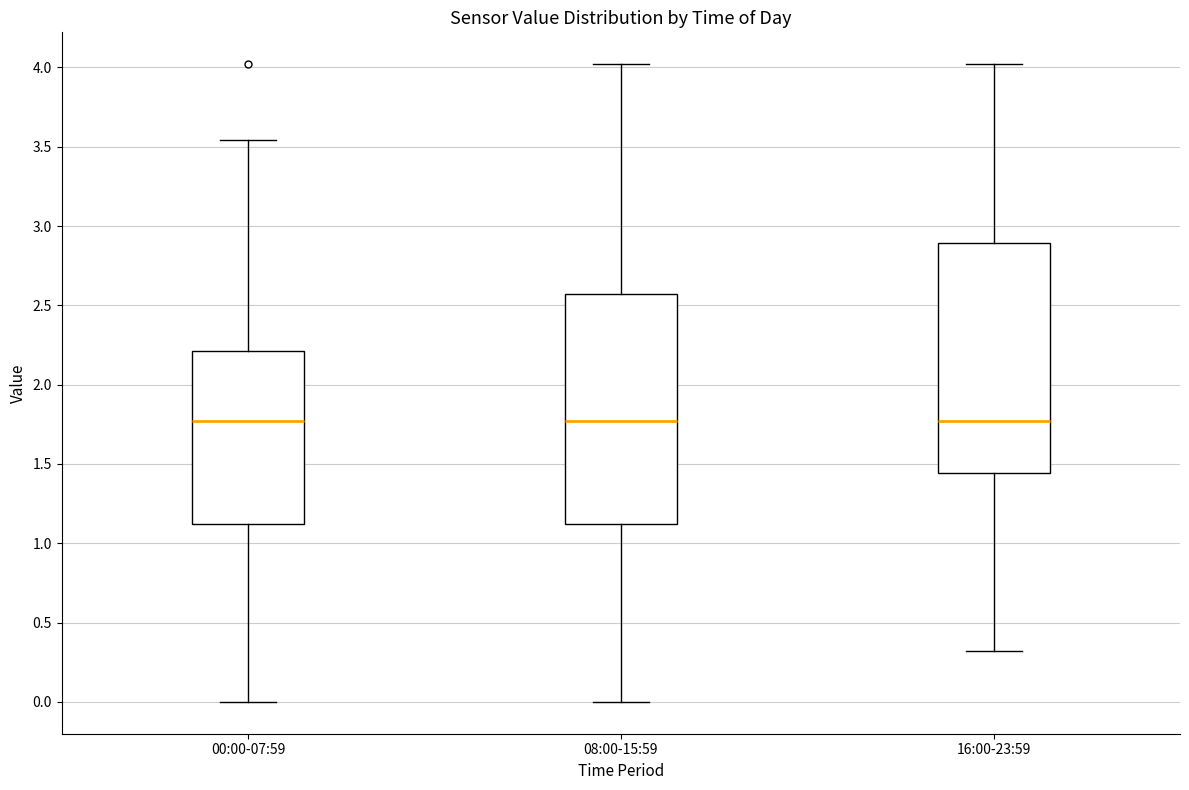

Reading left to right, read every box against the y-axis: the position of its median line, the range the box covers, and the ends of its whiskers. The values are not printed on the chart, so give them approximately, as read against the axis.

00:00-07:59: median 1.75, box 1.10 to 2.20, whiskers 0.00 to 3.55
08:00-15:59: median 1.75, box 1.10 to 2.55, whiskers 0.00 to 4.00
16:00-23:59: median 1.75, box 1.45 to 2.90, whiskers 0.30 to 4.00